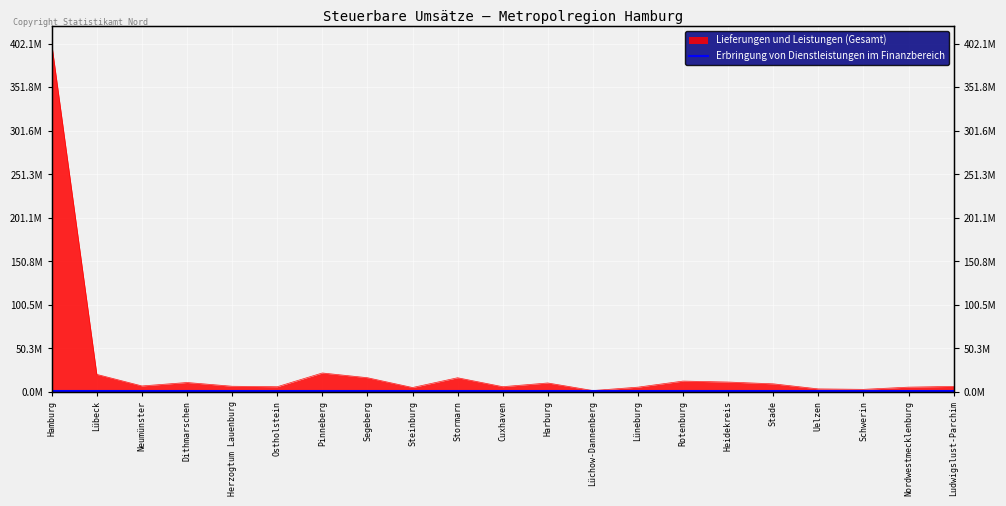

At which category does the chart reach its peak across all series?

Hamburg